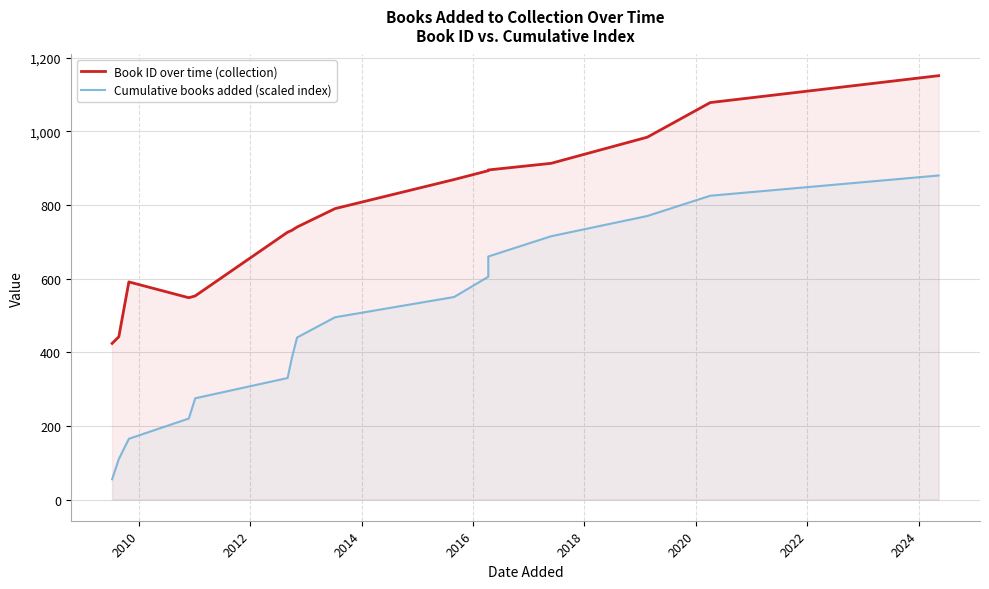

Rank the series by their maximum value, from lowest to highest.

Cumulative books added (scaled index), Book ID over time (collection)